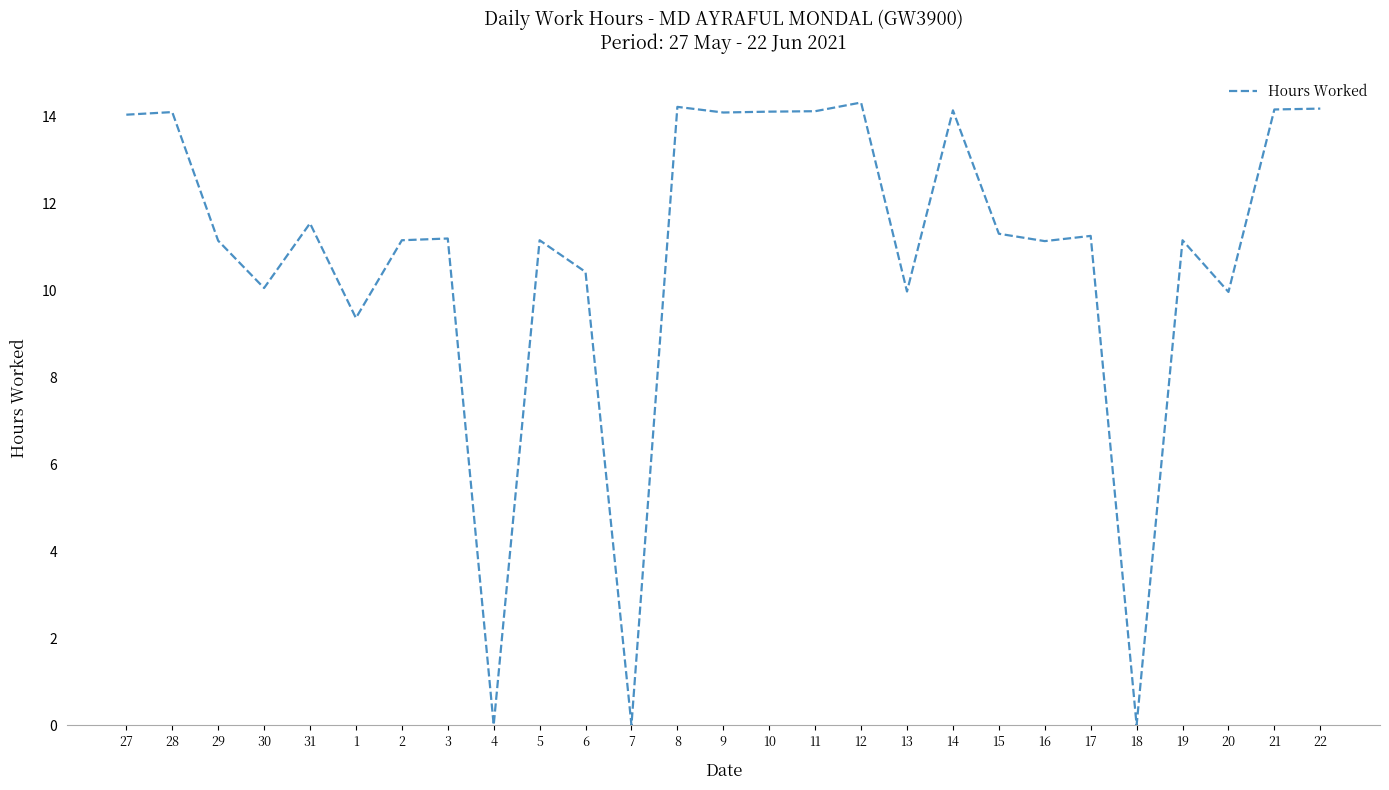

Where is the data nearest to the value 7?

1